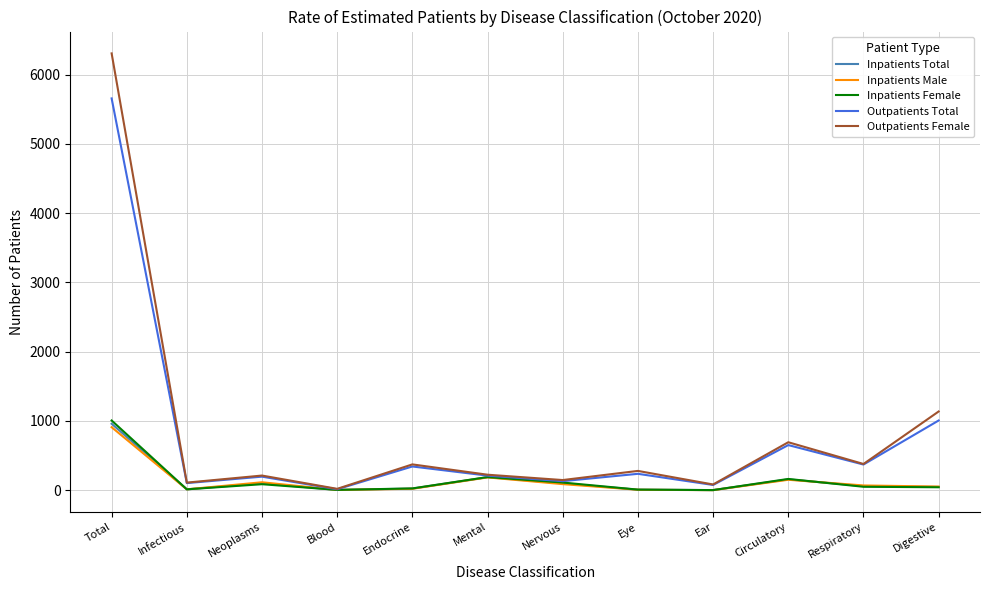

Which series has the largest range (max minus min)?

Outpatients Female